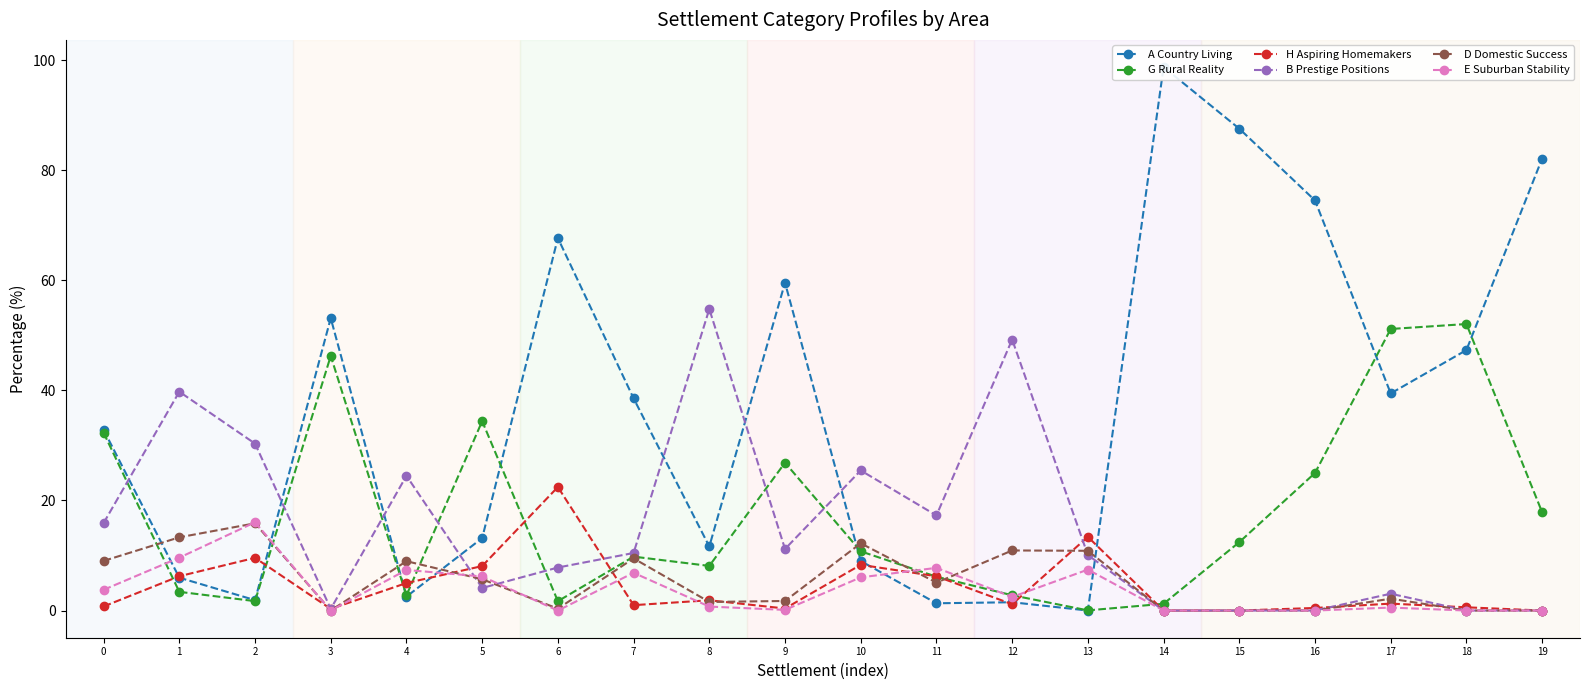

The B Prestige Positions series shows 0.0 at 18. True or false?

True